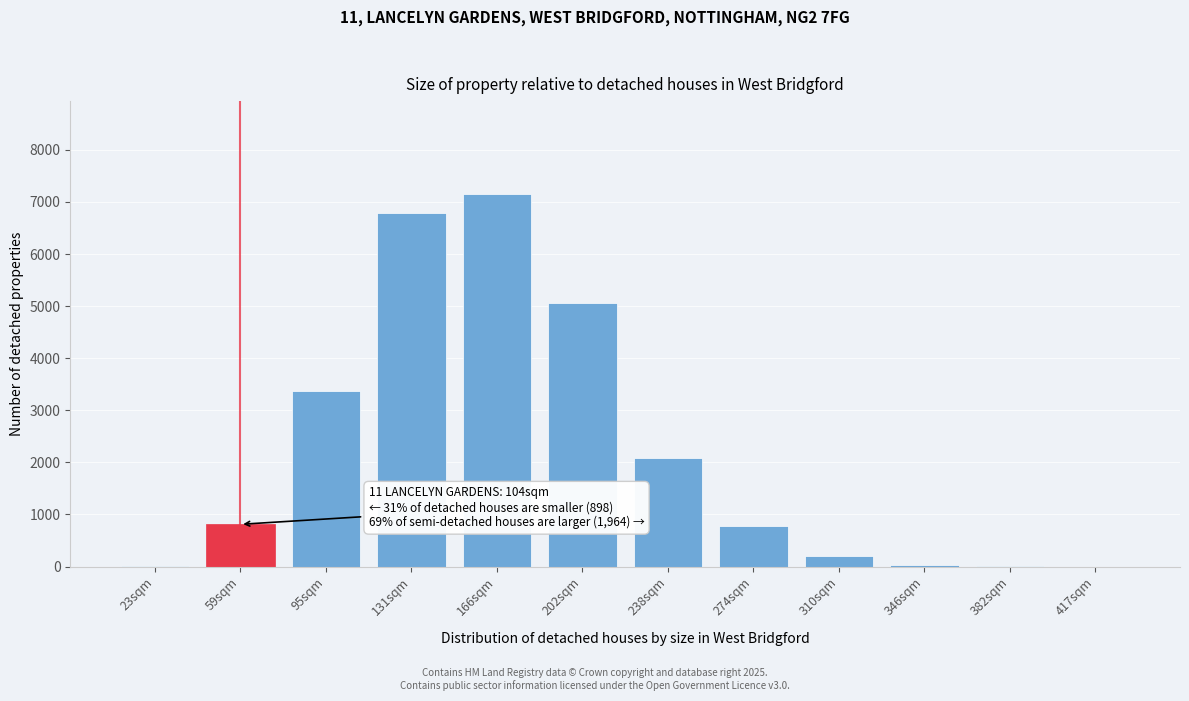

Which has a higher value, 131sqm or 166sqm?

166sqm